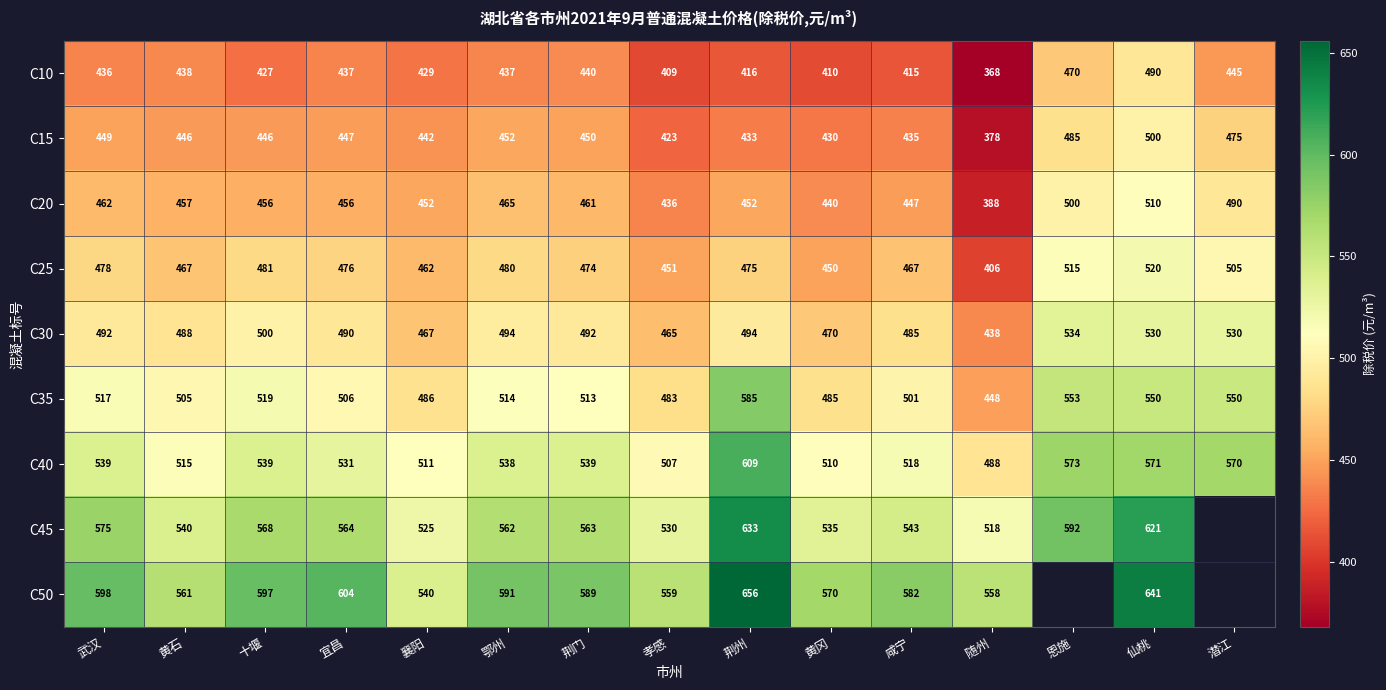

Is the value of C35 at 十堰 greater than the value of C50 at 荆州?

No